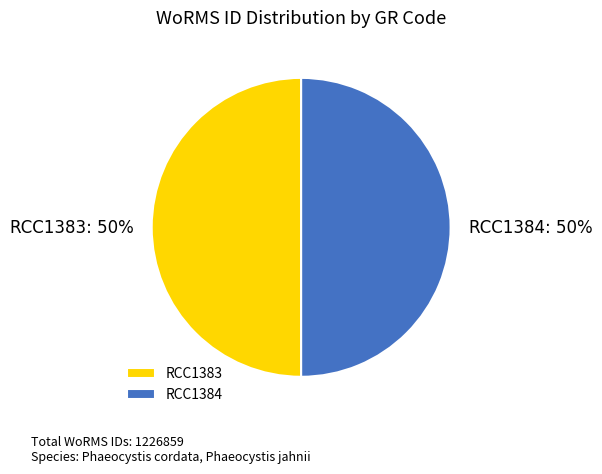

Approximately how many times larger is the value at RCC1384 compared to RCC1383?

1.0